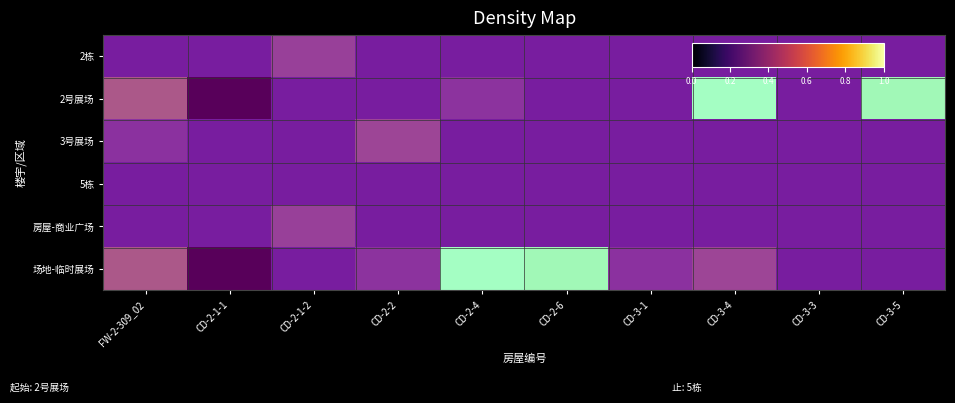

List the series in order of their peak value, highest first.

2号展场, 场地-临时展场, 2栋, 3号展场, 5栋, 房屋-商业广场